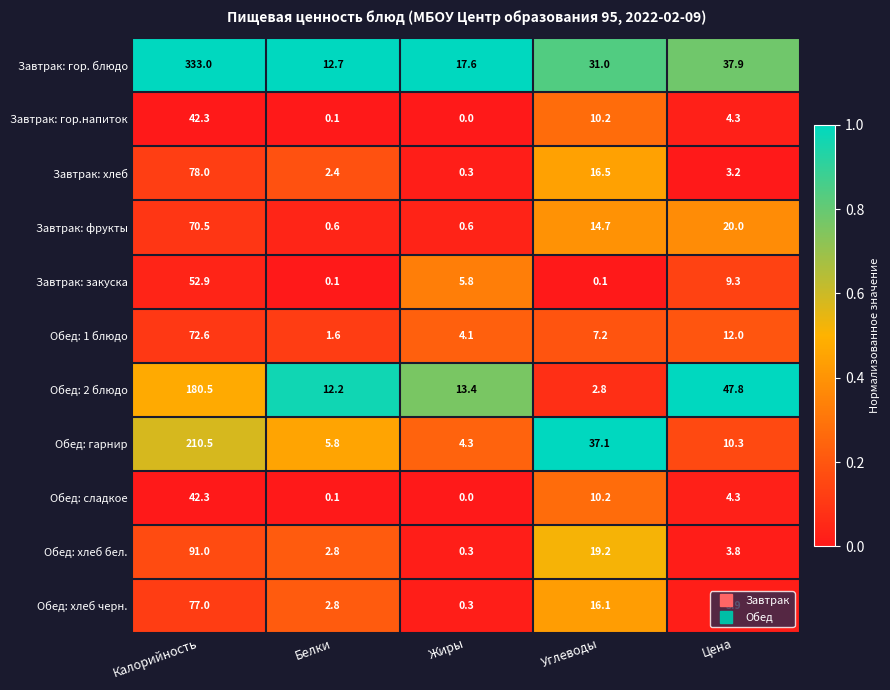

True or false: Обед: 1 блюдо has a value of 4.6 at Цена.

False